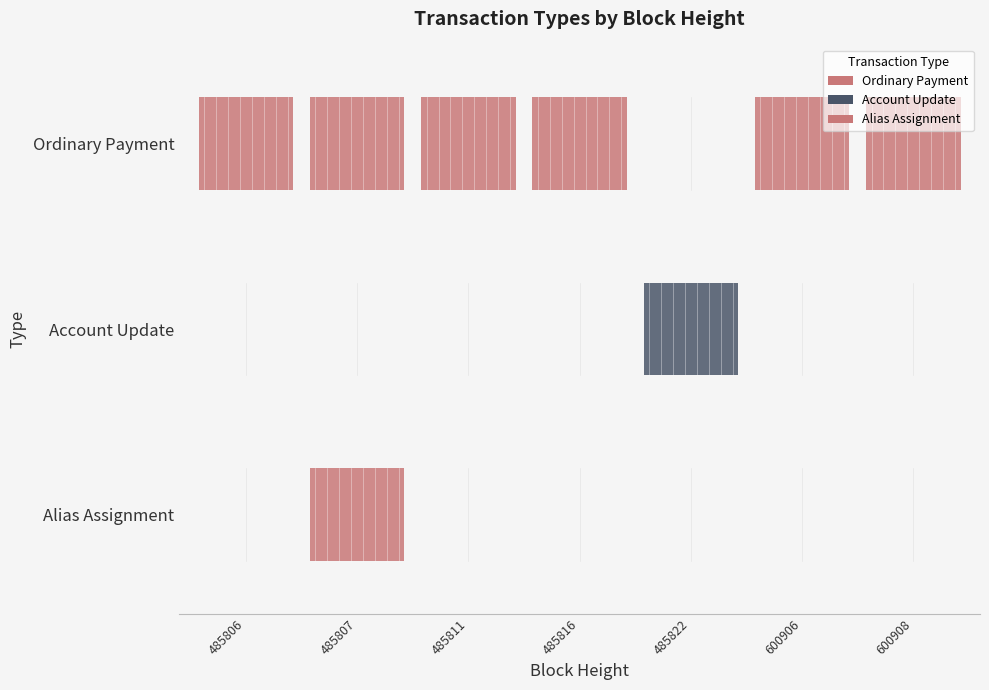

Between 485811 and 485807, which is larger?

485811